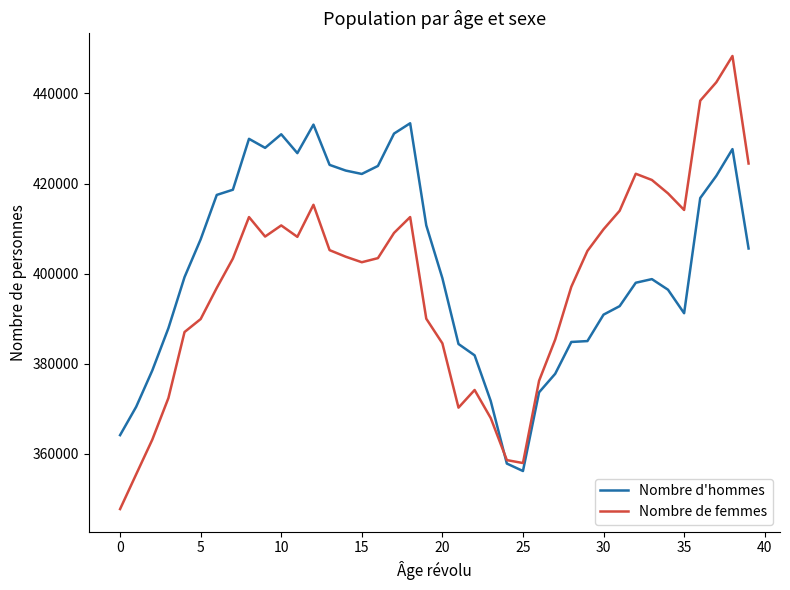

Which series has the widest spread of values?

Nombre de femmes